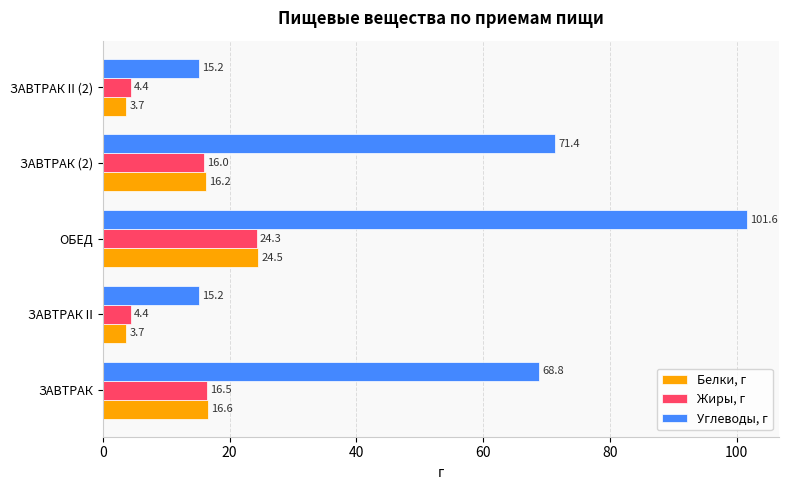

Count the number of data series in this chart.

3